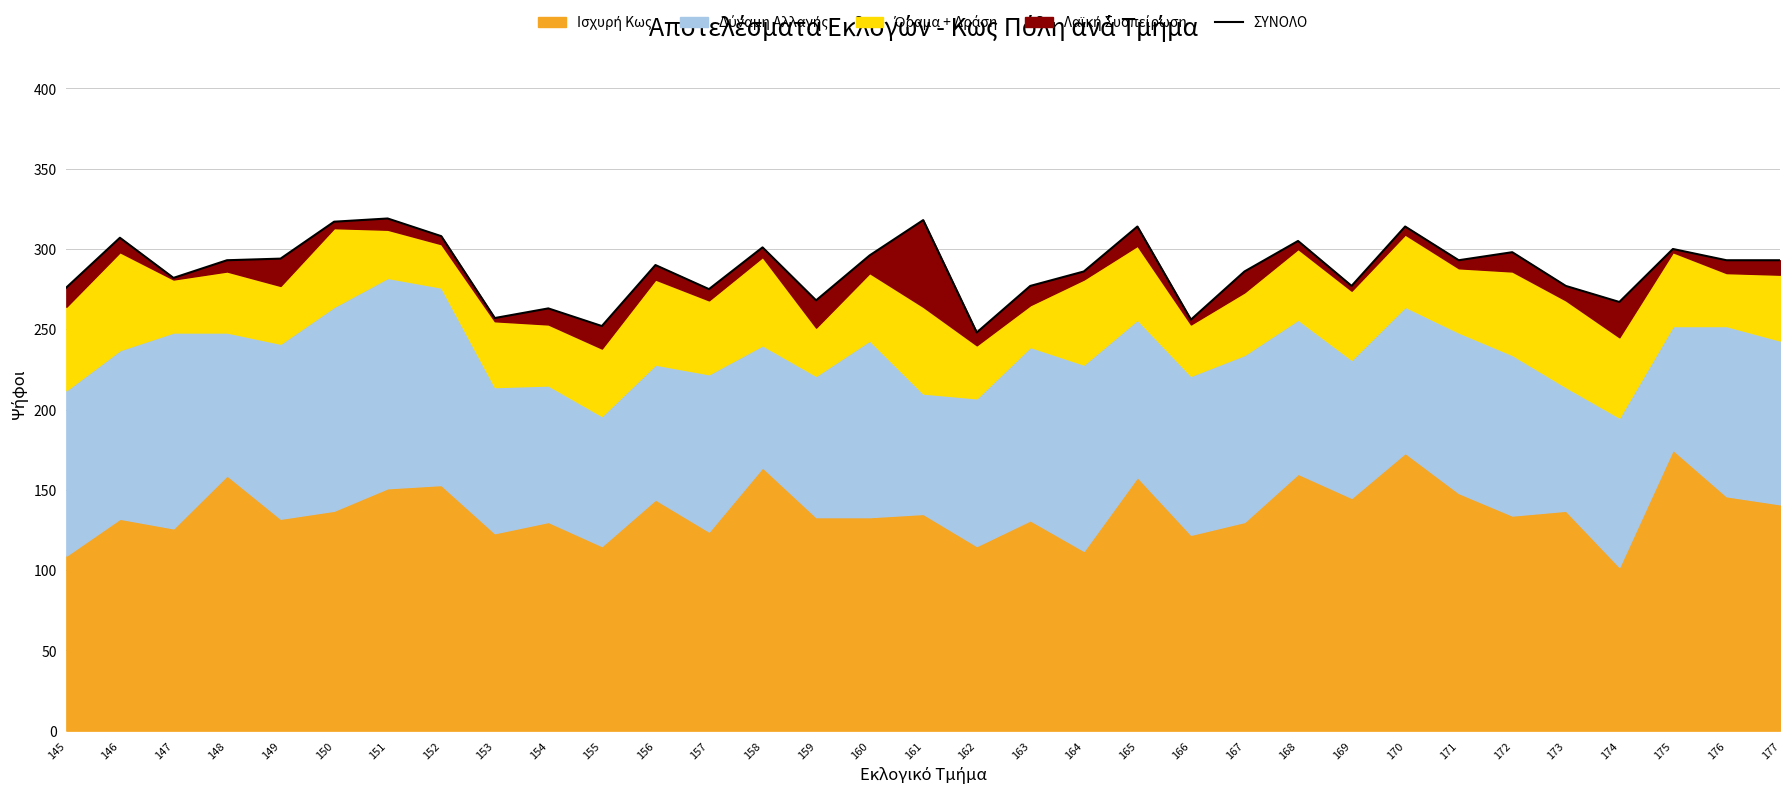

Read the value at 169, to the nearest 5.

275